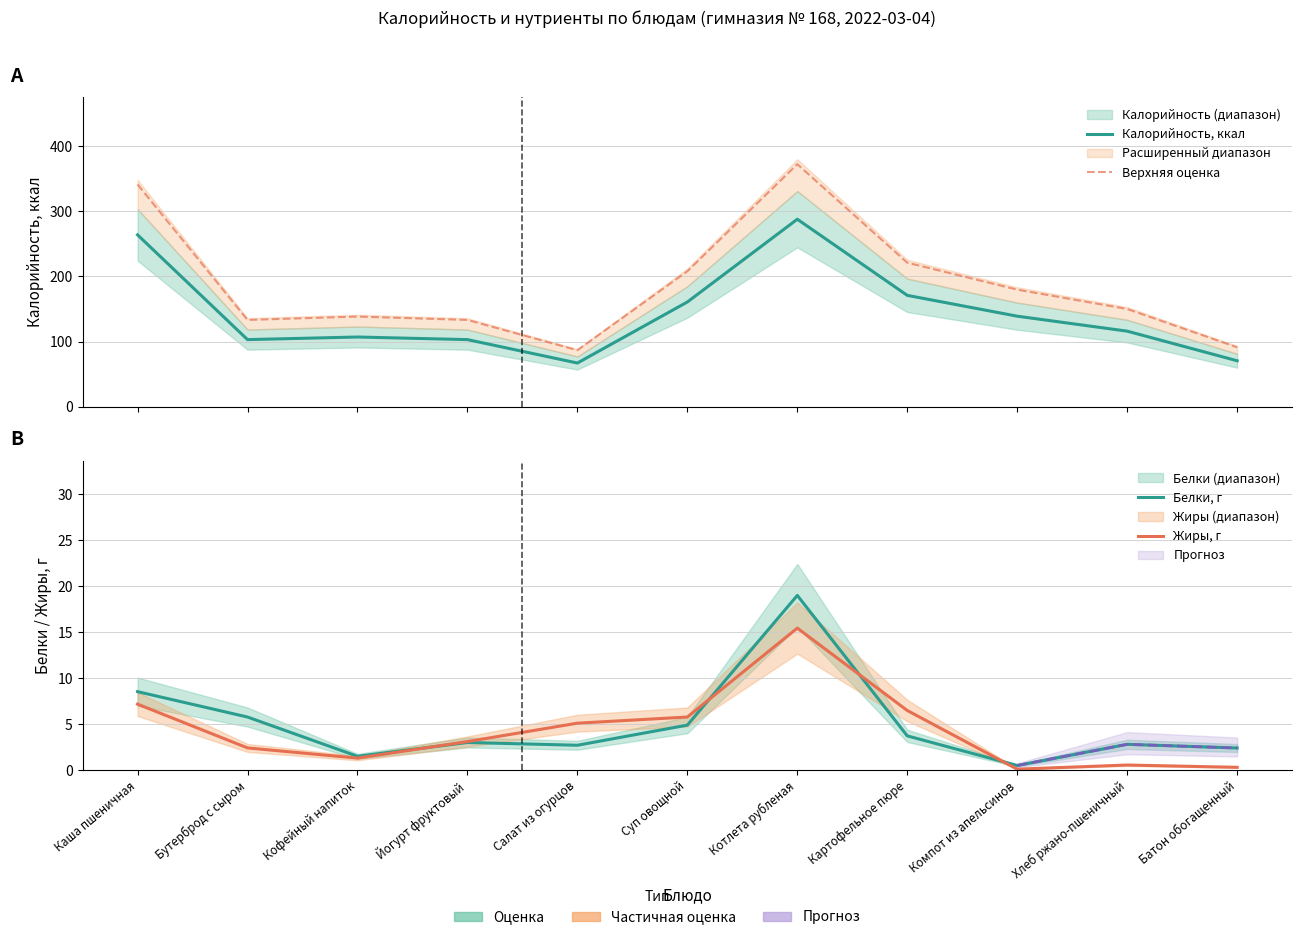

What is the value of the Калорийность, ккал point at the 10th from the left?

116.0